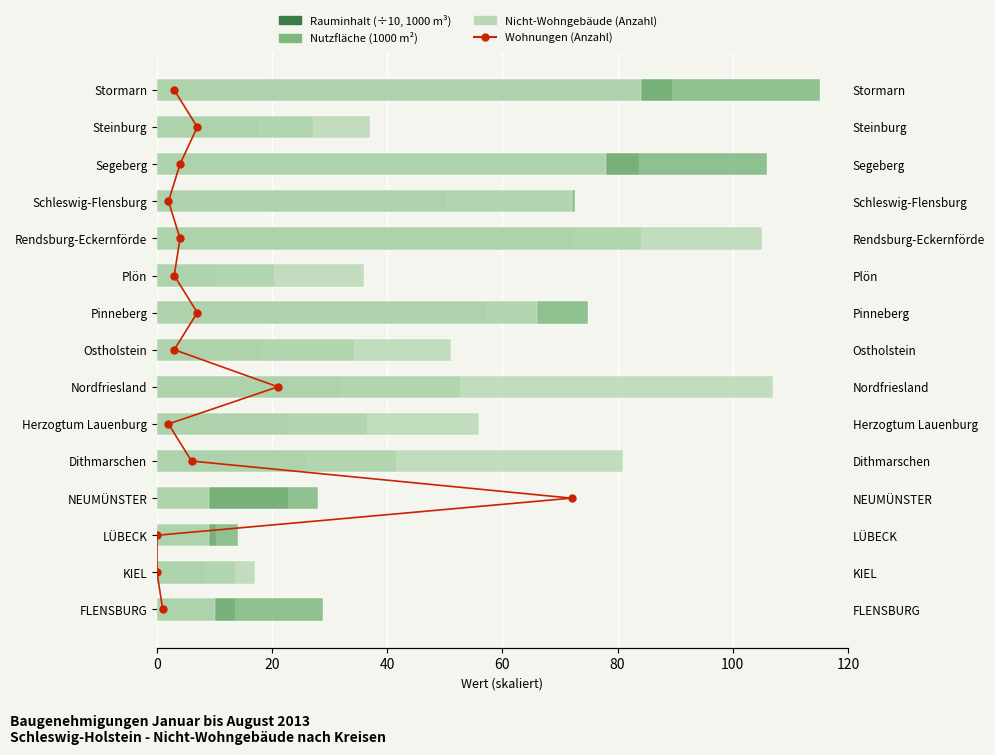

The Nicht-wohngebäude (Anzahl) series shows 17.0 at KIEL. True or false?

True